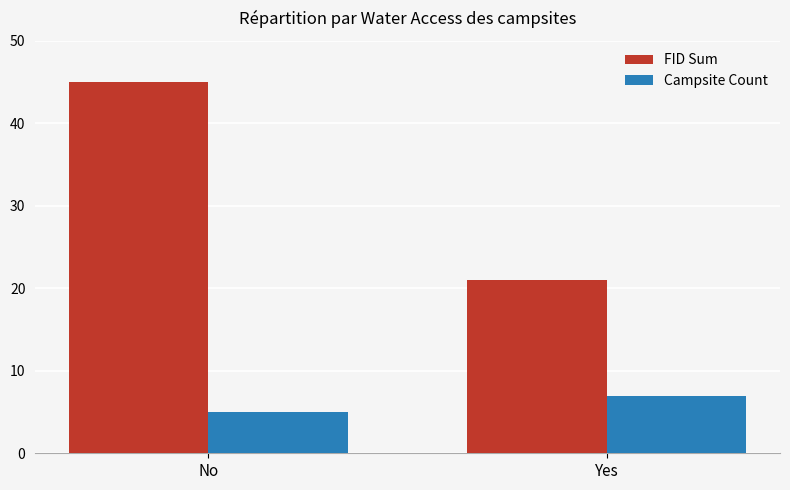

The value of FID Sum at No is 45. True or false?

True